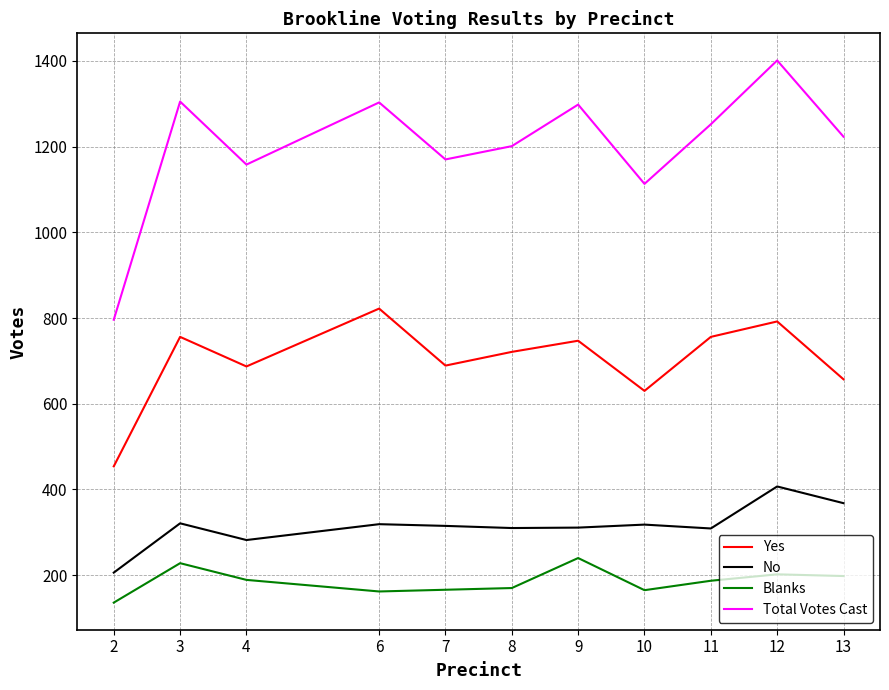

What value does the Total Votes Cast series have at 9, to the nearest 10?

1300